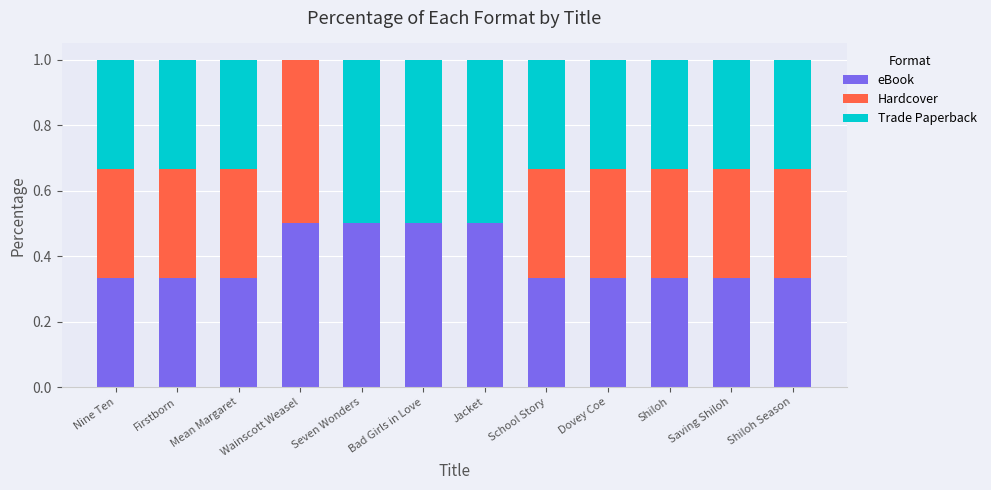

What is the maximum value for eBook?

0.5